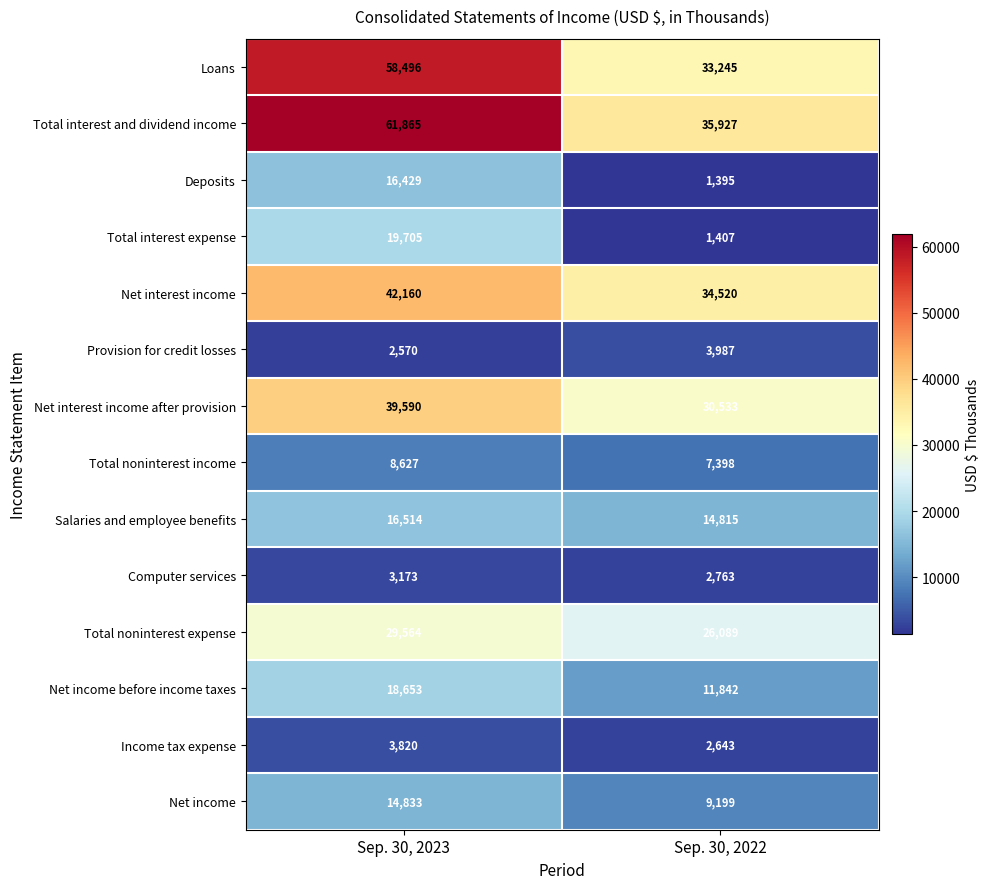

At how many categories does at least one series exceed 51915?

1